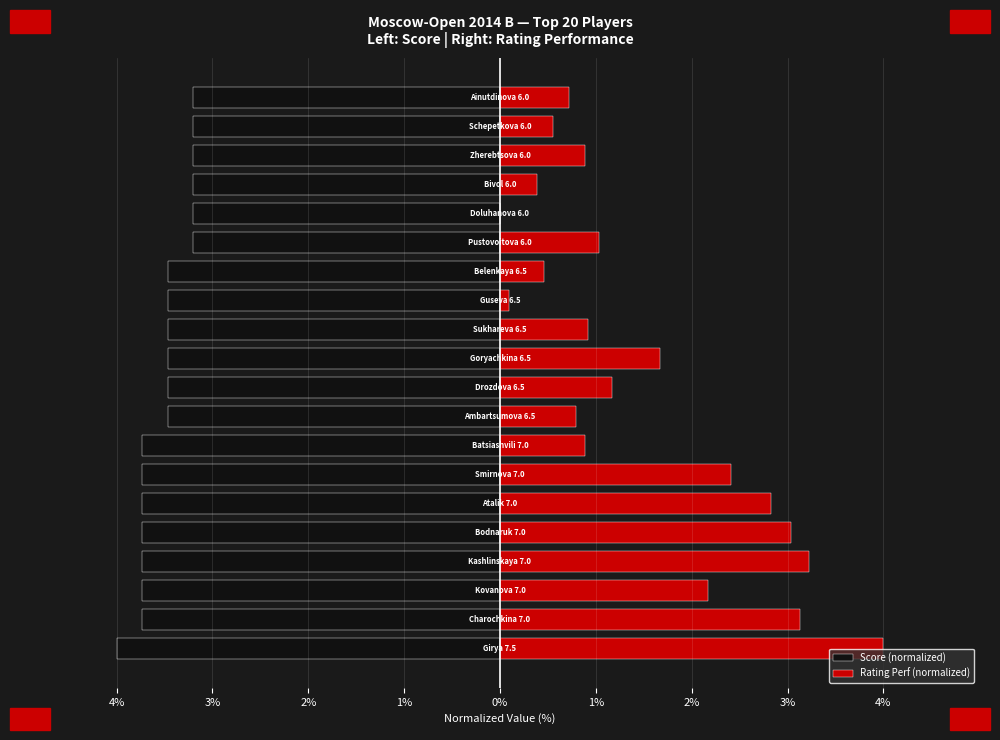

The value of Rating Perf (normalized) at 2% is 2.4. True or false?

True